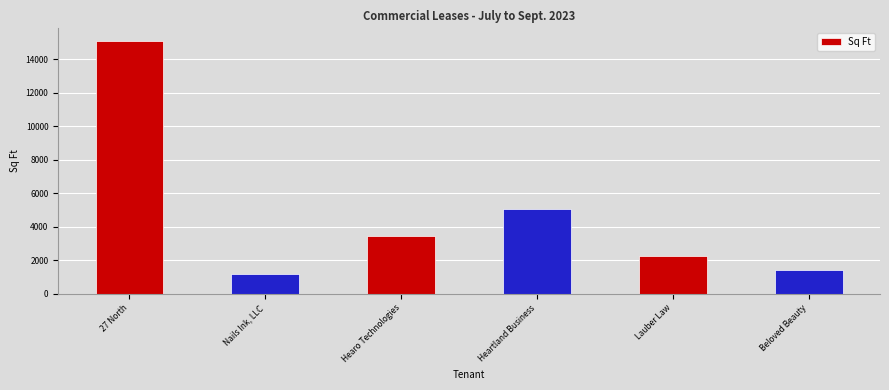

What is the value of the 5th bar from the left?

2250